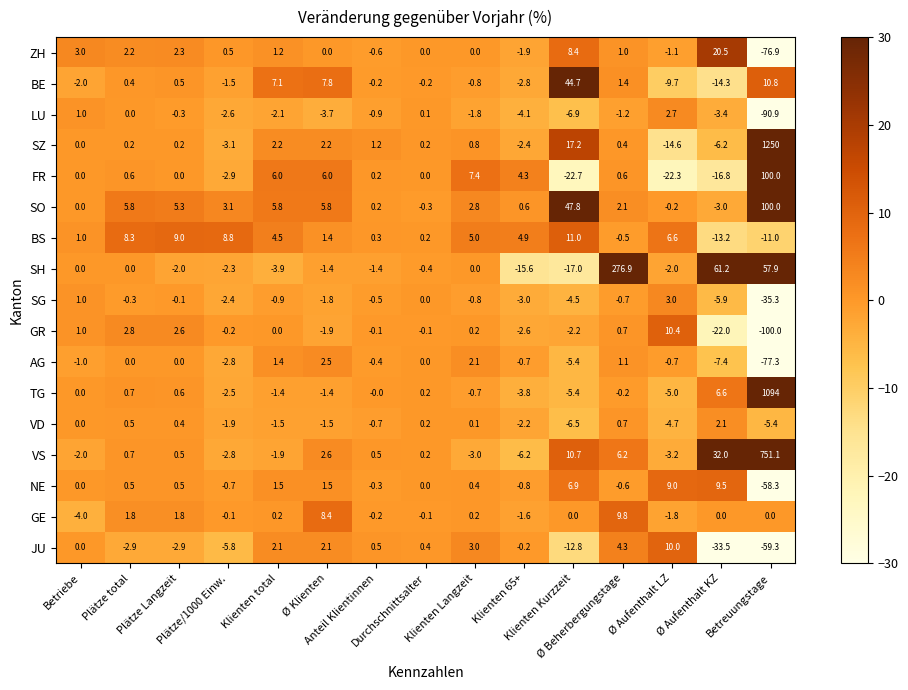

What is the difference between the maximum and second lowest values in the SG series?

8.9